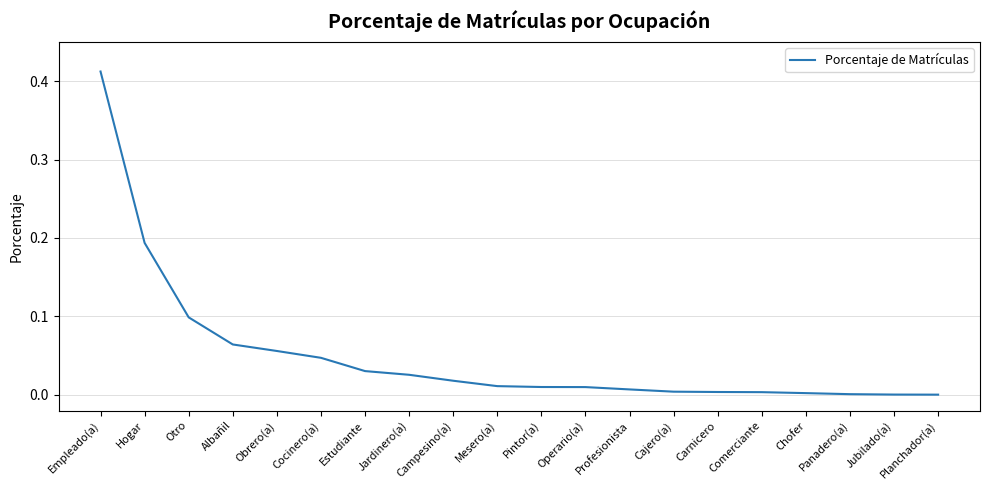

How many distinct data groups are displayed?

1